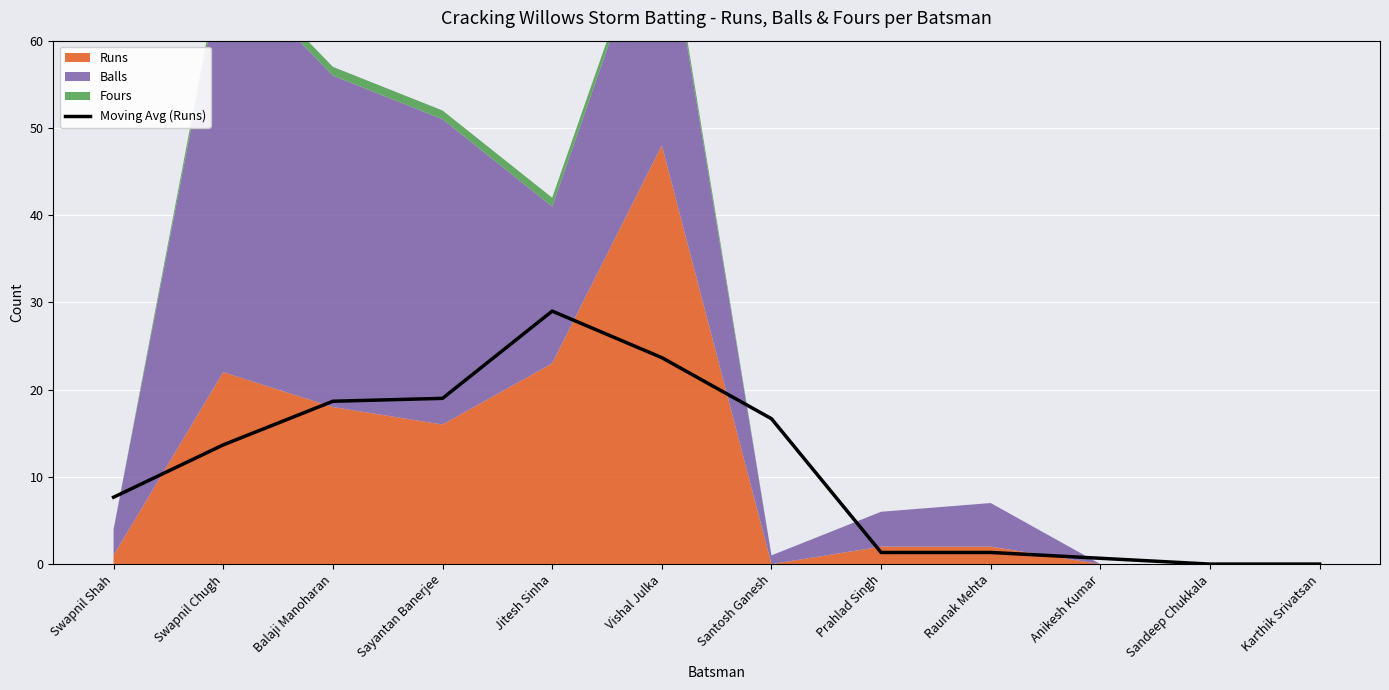

Does the chart display data point markers on the line(s)?

No